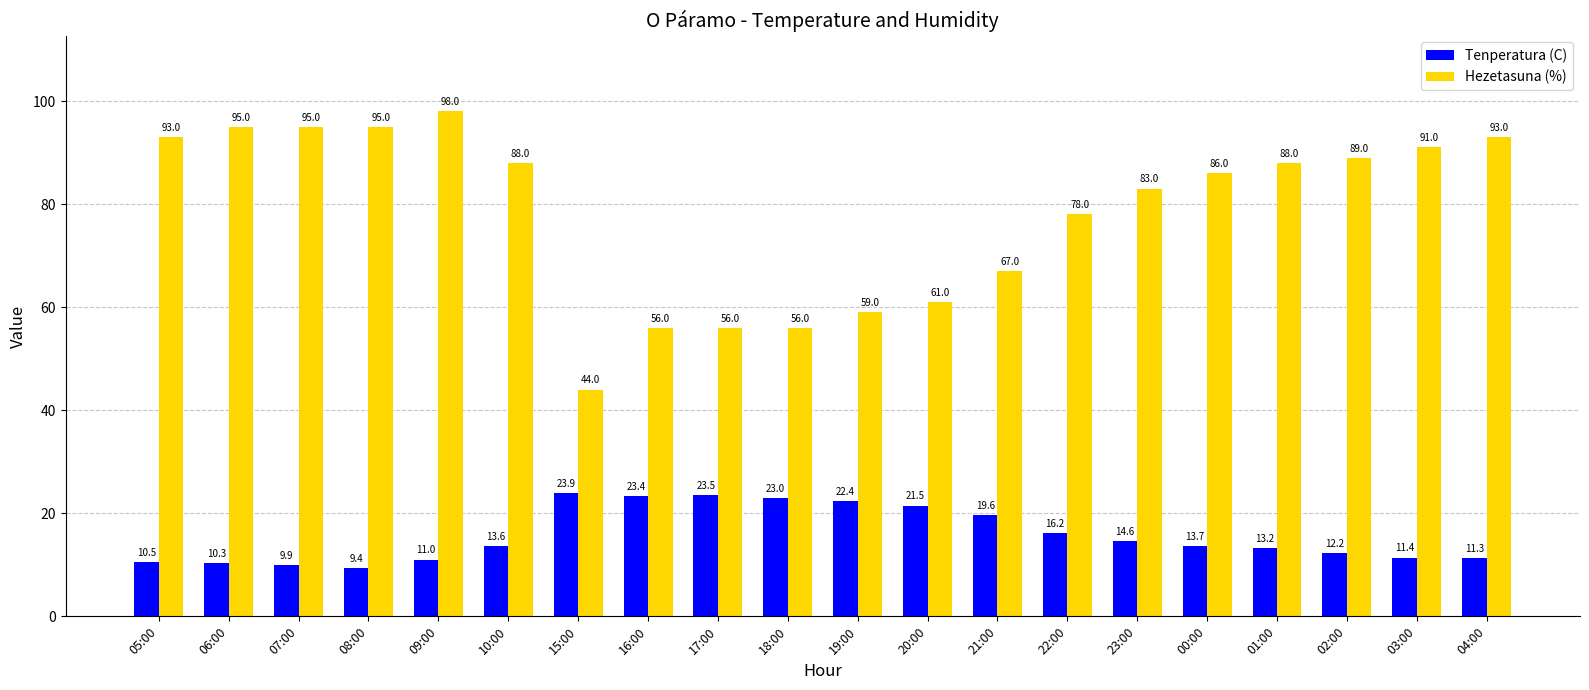

What position from the right is 17:00?

12